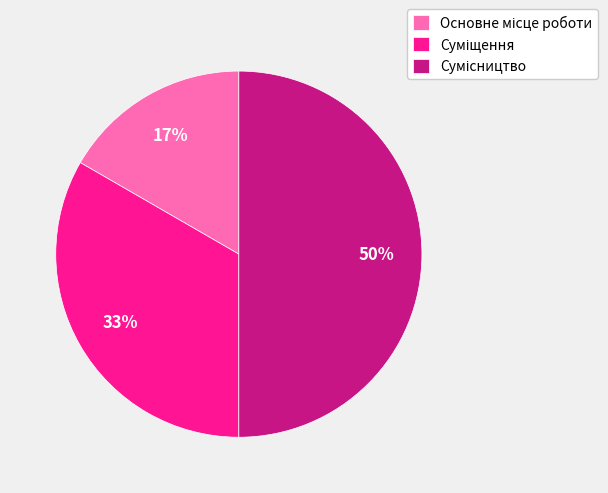

How many segments does this pie chart have?

3